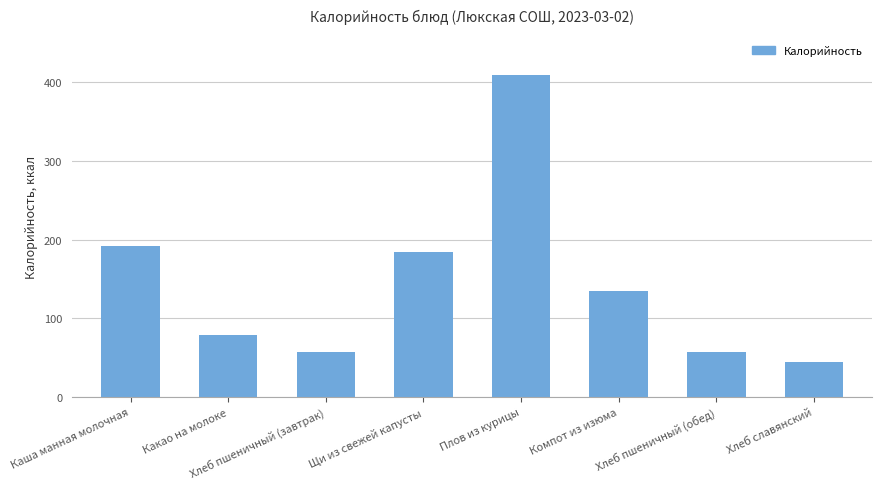

What is the label of the 8th bar from the left?

Хлеб славянский